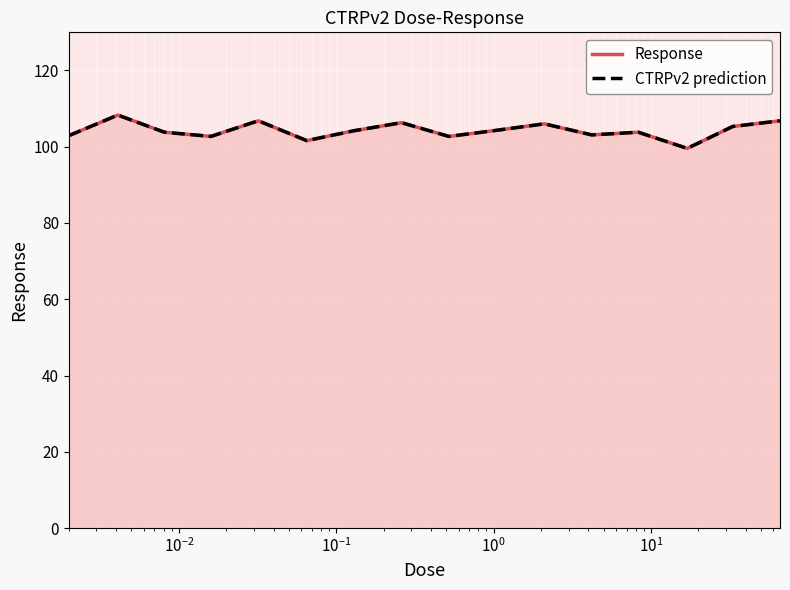

How many interior local valleys does the CTRPv2 prediction series have?

5